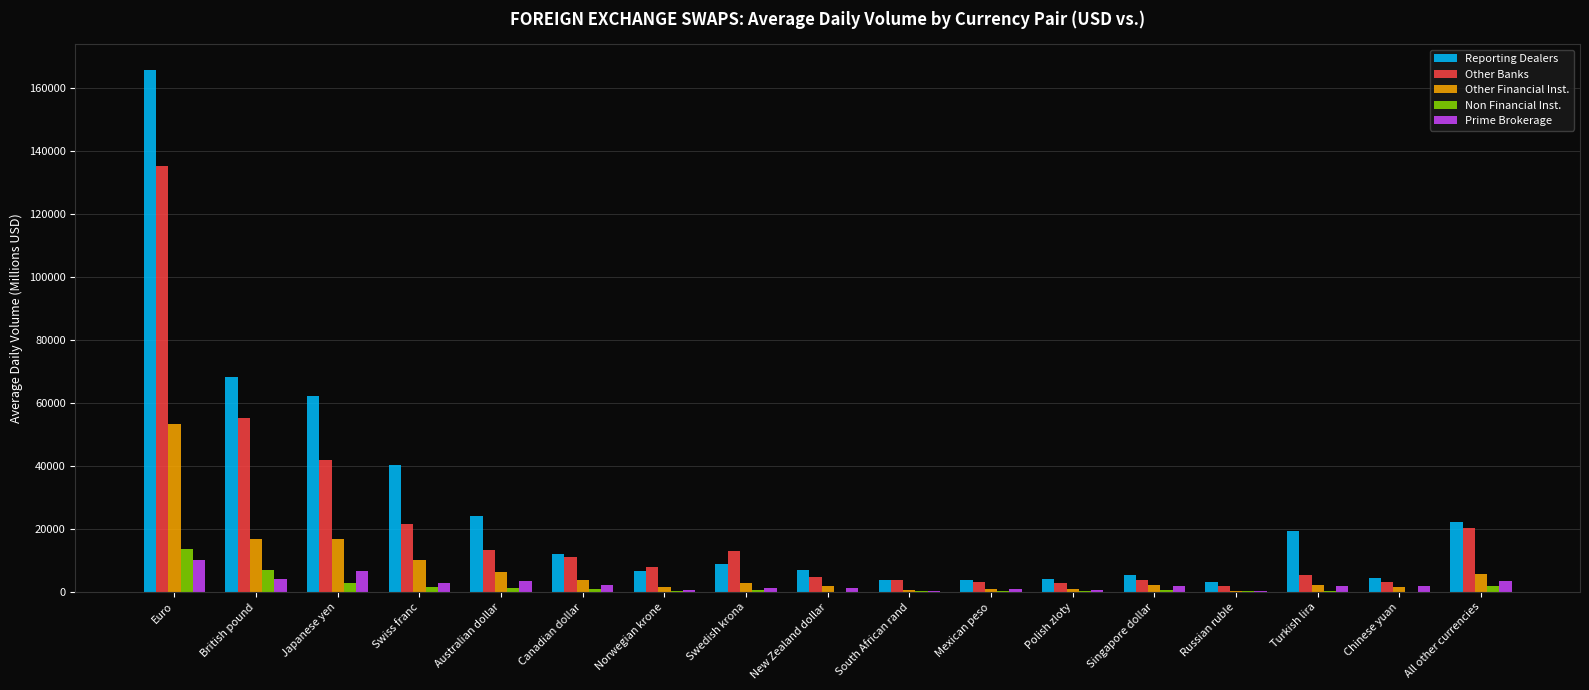

What is the sum of all Other Banks values?

348906.2